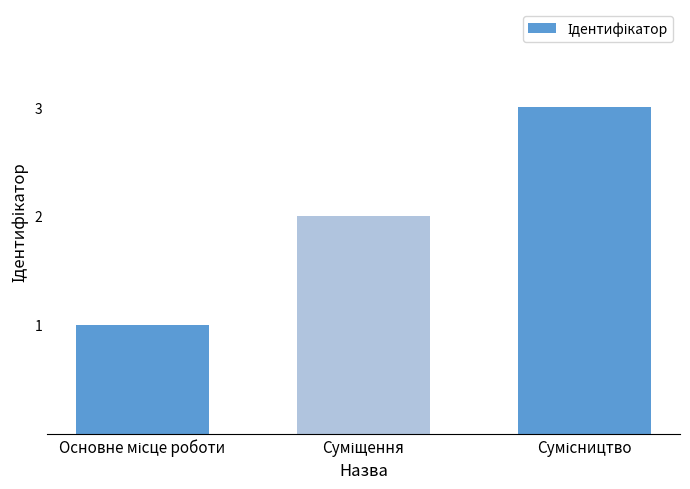

What is the greatest value displayed?

3